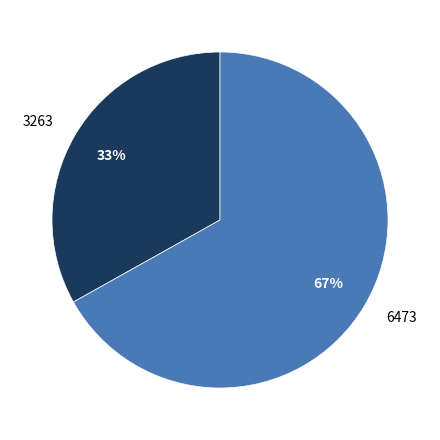

To the nearest percent, what is the combined percentage of 3263 and 6473?

100%